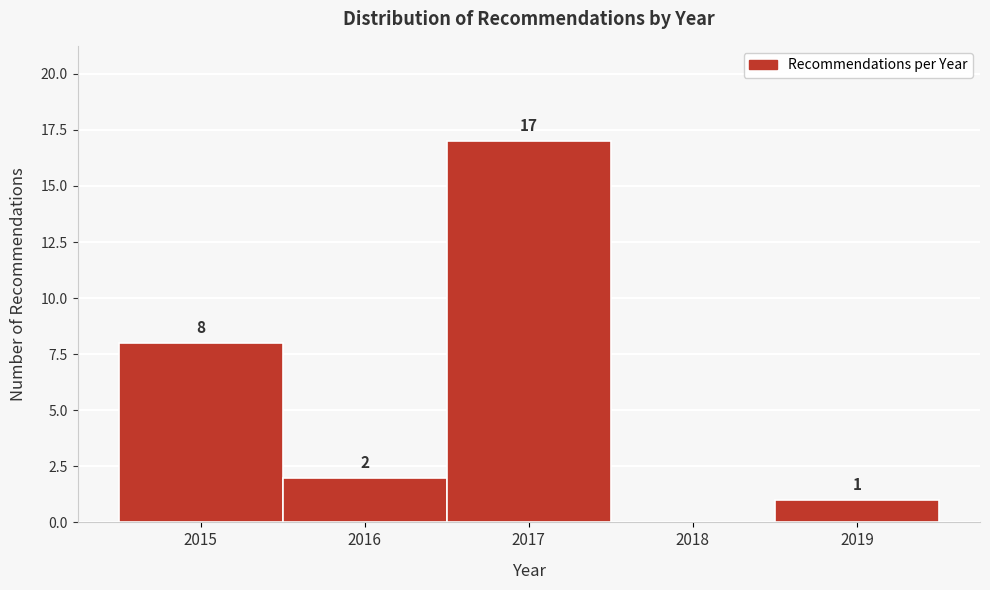

Reading left to right, list all the values displayed in this chart.

2015=8	2016=2	2017=17	2018=0	2019=1